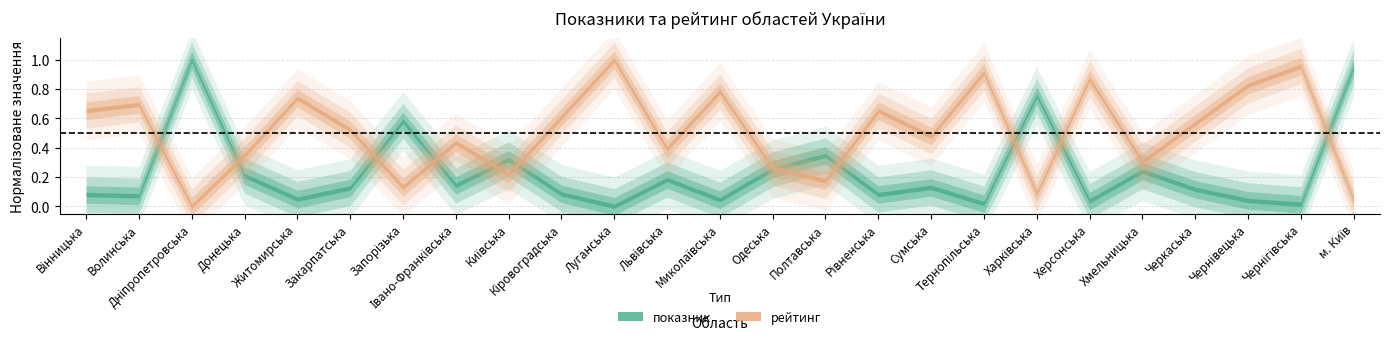

How many interior local peaks does the рейтинг series have?

9